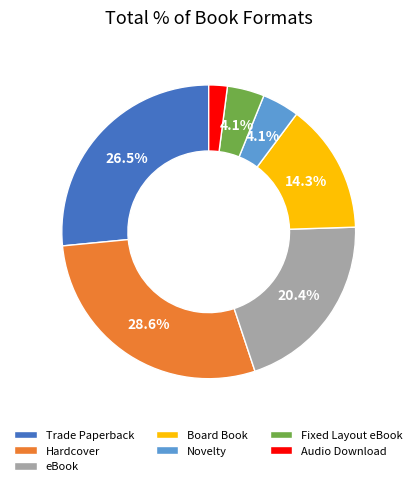

Count the number of slices in the pie.

7